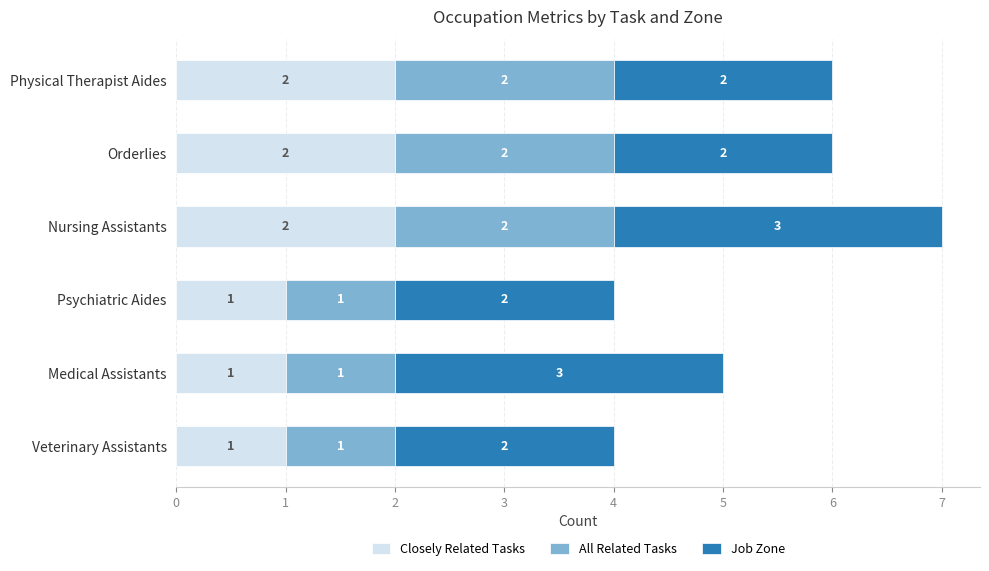

True or false: Closely Related Tasks has a value of 2 at Orderlies.

True